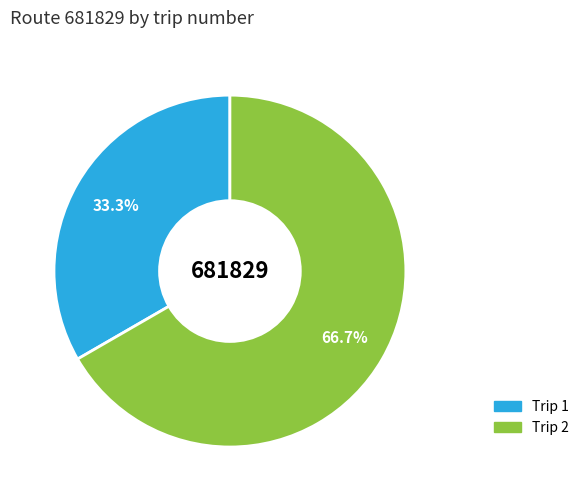

Is there any slice that represents more than half of the pie?

Yes